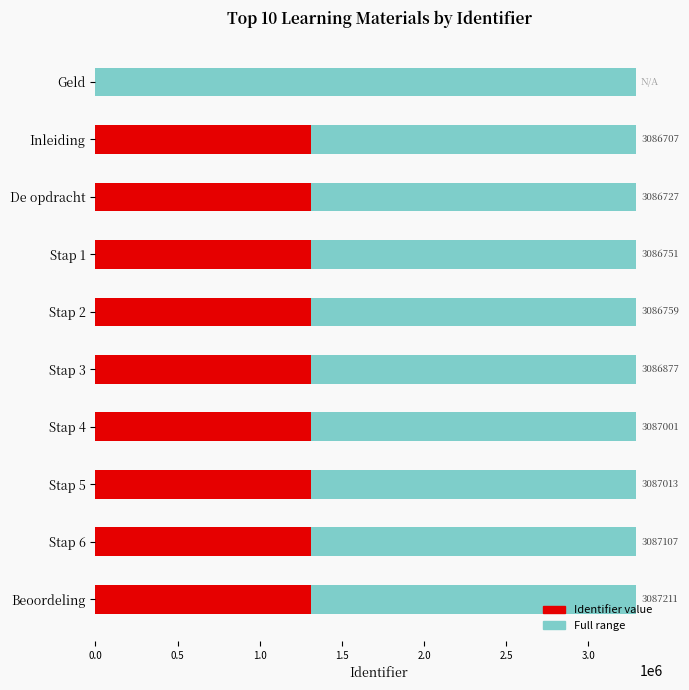

The chart shows a value of 3086877 at Stap 3. True or false?

True